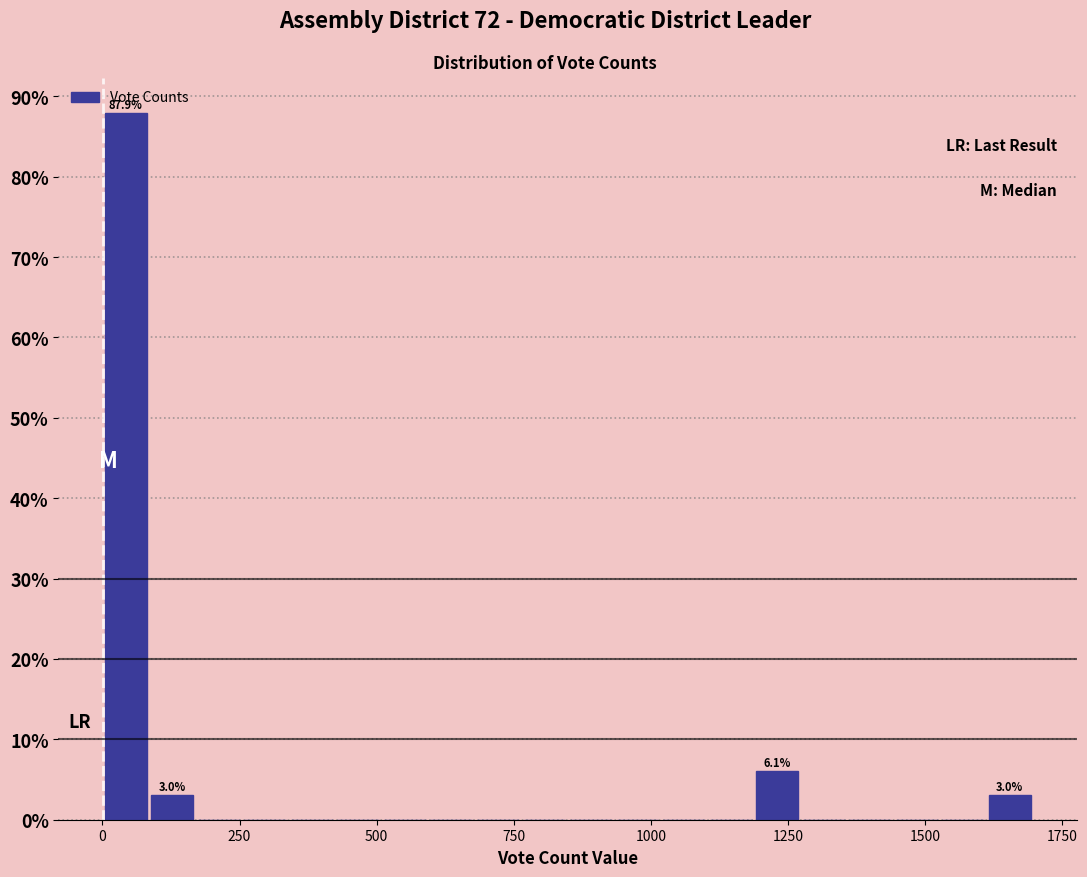

Around what value on the x-axis is the tallest bar? Give the approximate position of its centre, as read against the axis.

50